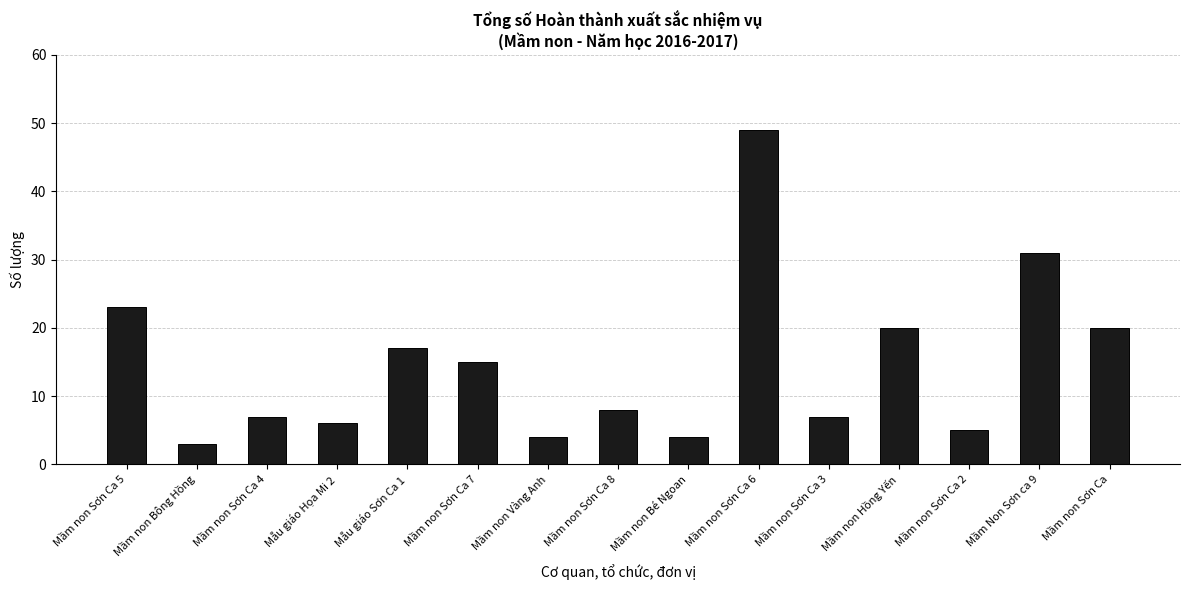

Which has a higher value, Mầm non Sơn Ca 6 or Mầm non Hồng Yến?

Mầm non Sơn Ca 6